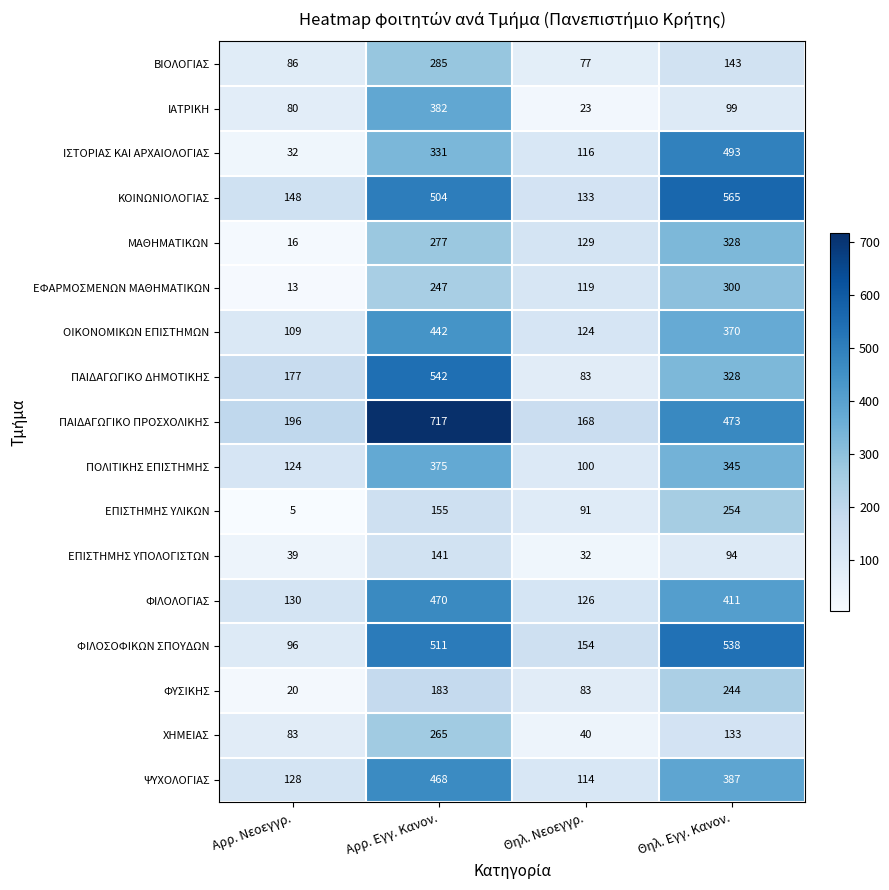

Which label corresponds to the smallest value in the chart?

Αρρ. Νεοεγγρ.